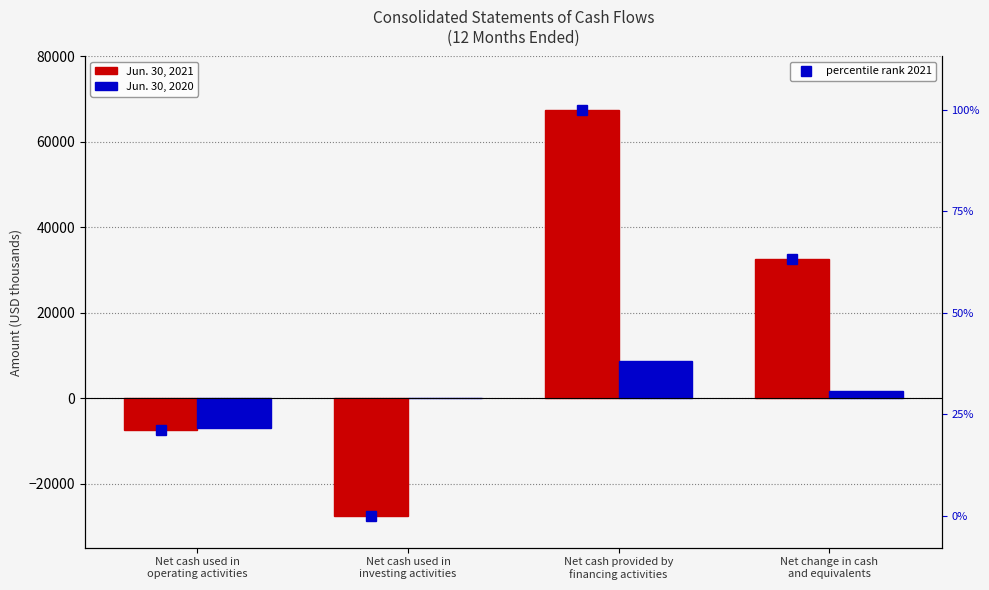

Count the number of data series in this chart.

3